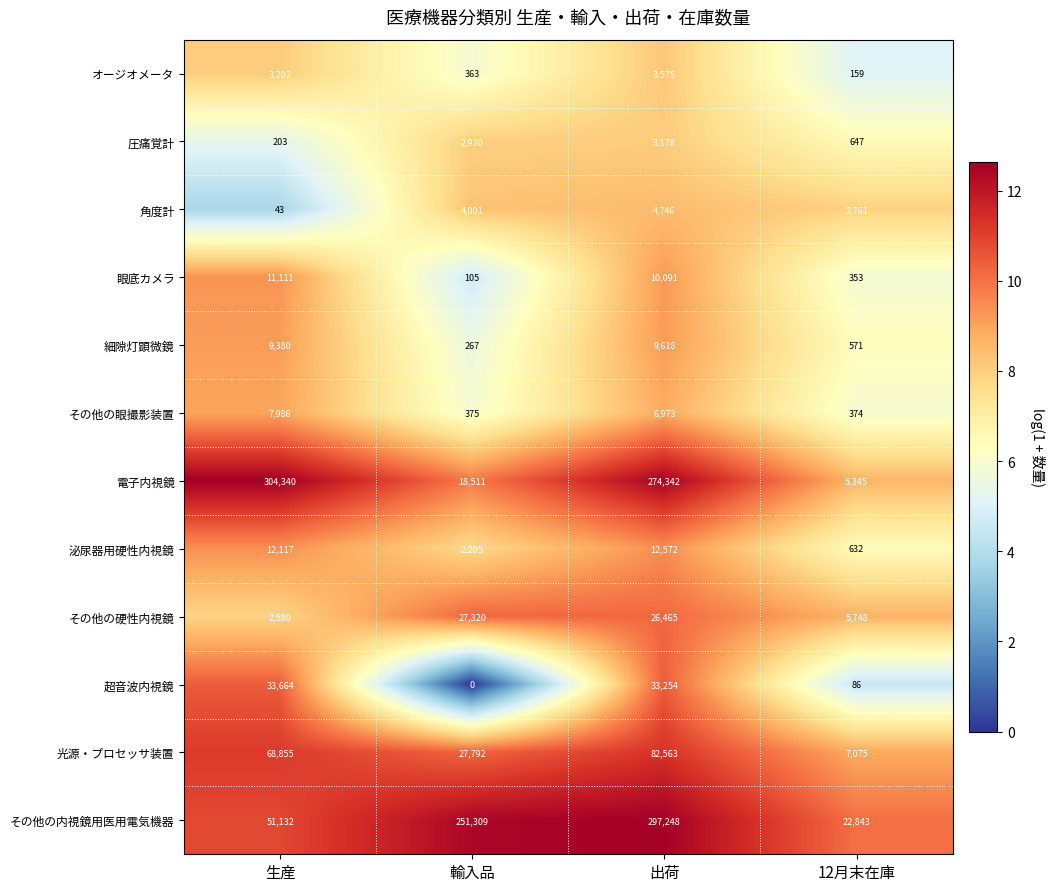

At which label does その他の眼撮影装置 first exceed 6973?

生産